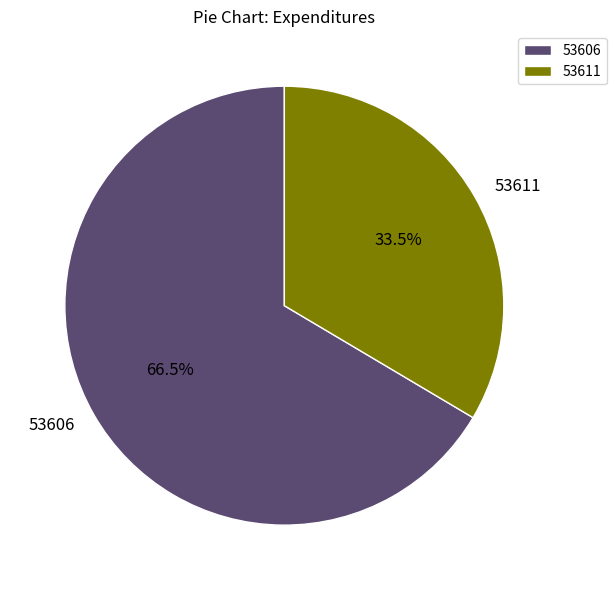

Rank the categories by value from highest to lowest.

53606, 53611